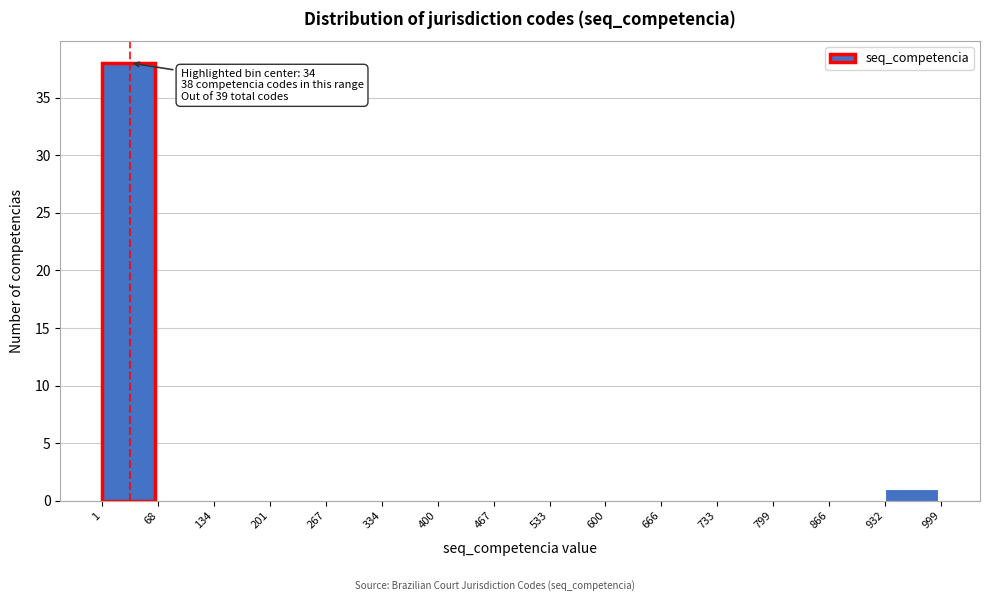

Over which range of the x-axis is the bar tallest?

1 to 68